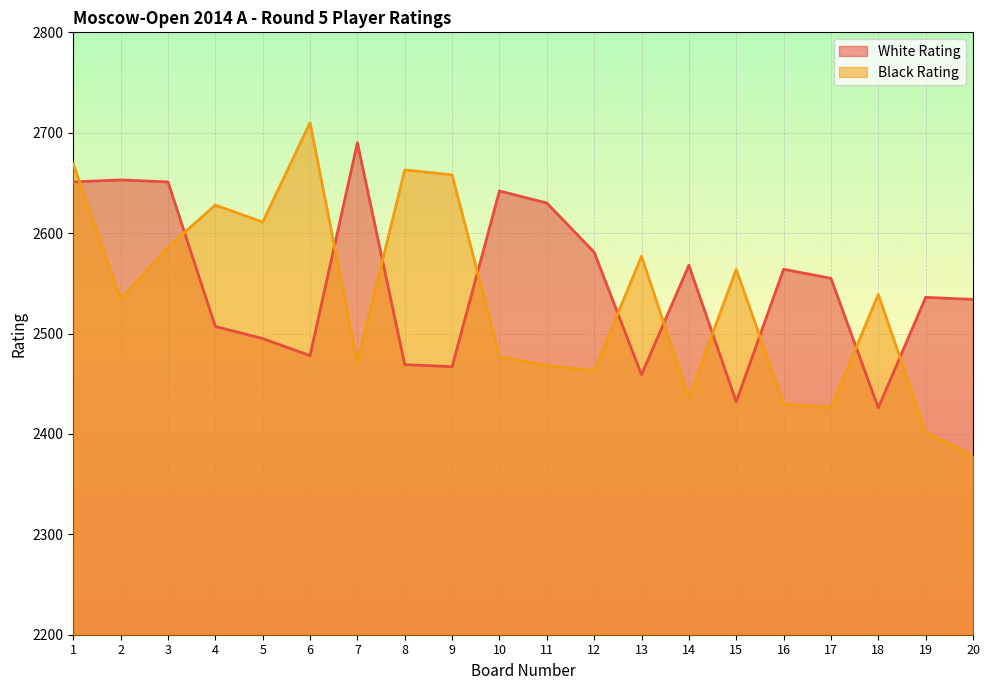

After their last crossing, which series has the higher values: Black Rating or White Rating?

White Rating